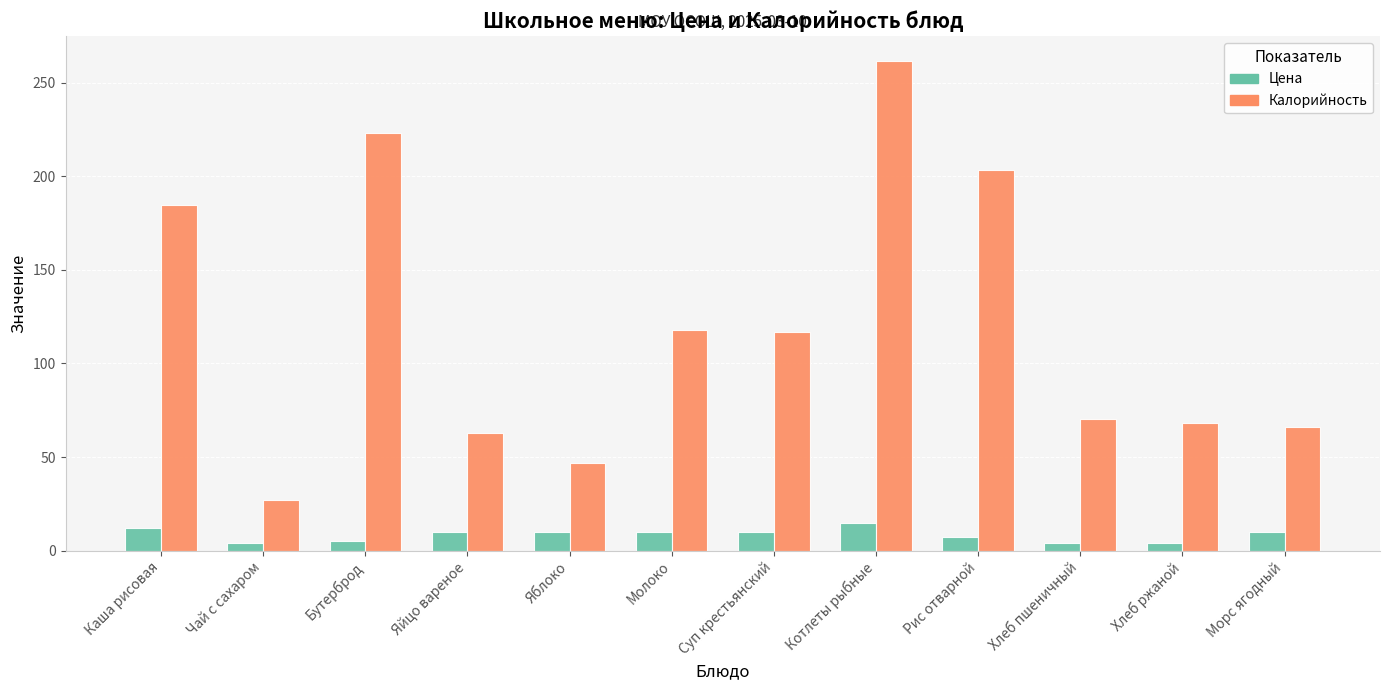

What is the difference between the highest and lowest values at Суп крестьянский?

106.9